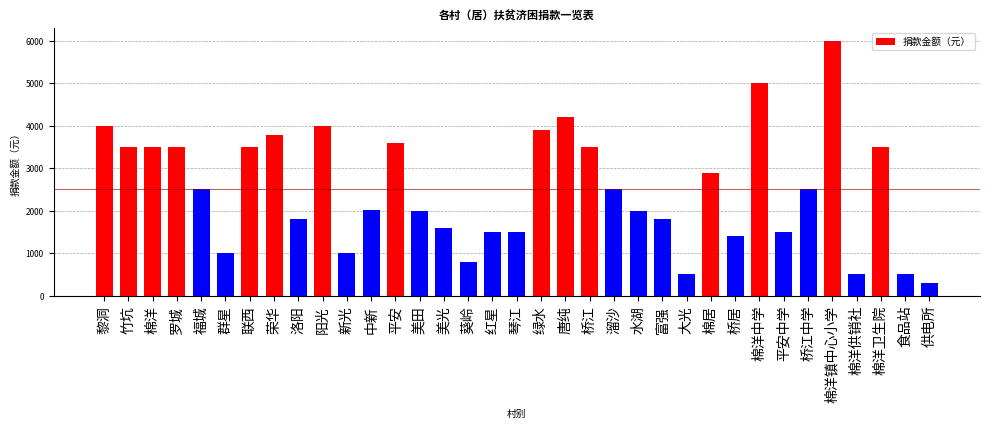

The value at 阳光 is 6737. True or false?

False